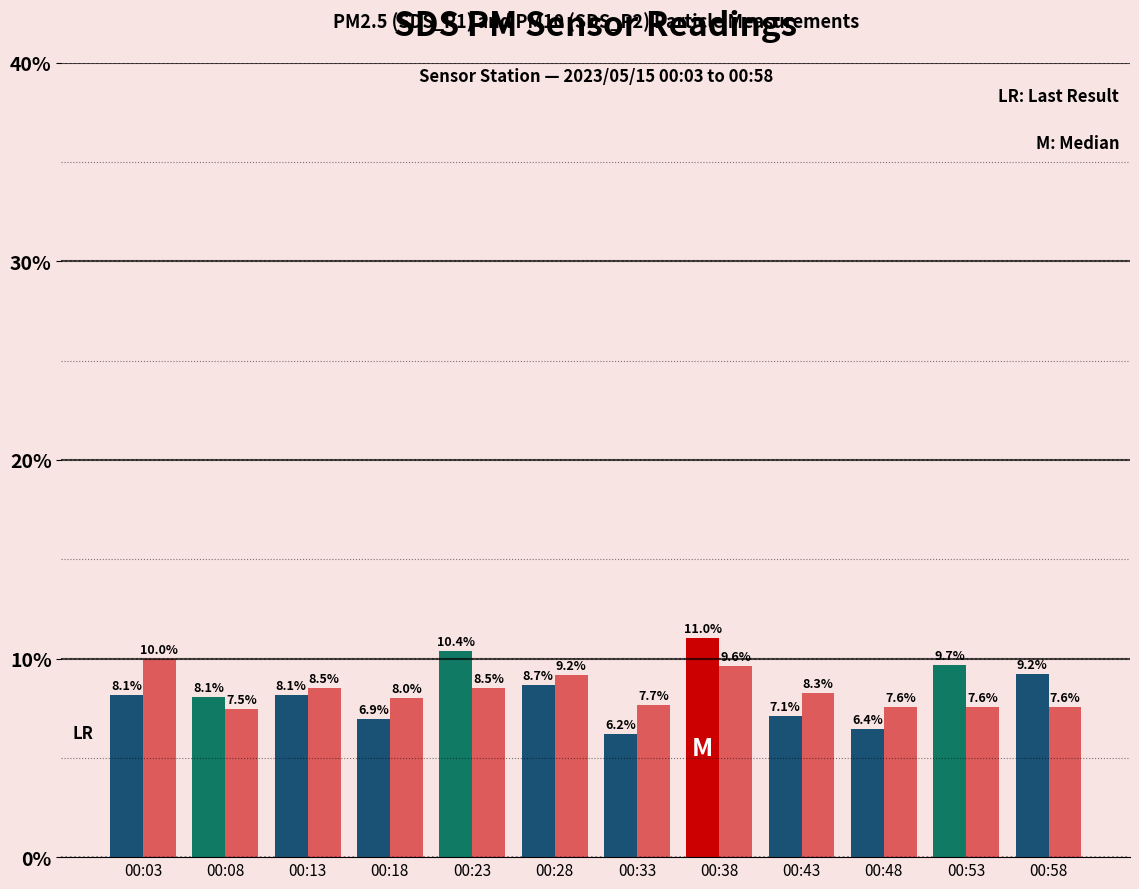

At which category is the sum across all series the highest?

00:38